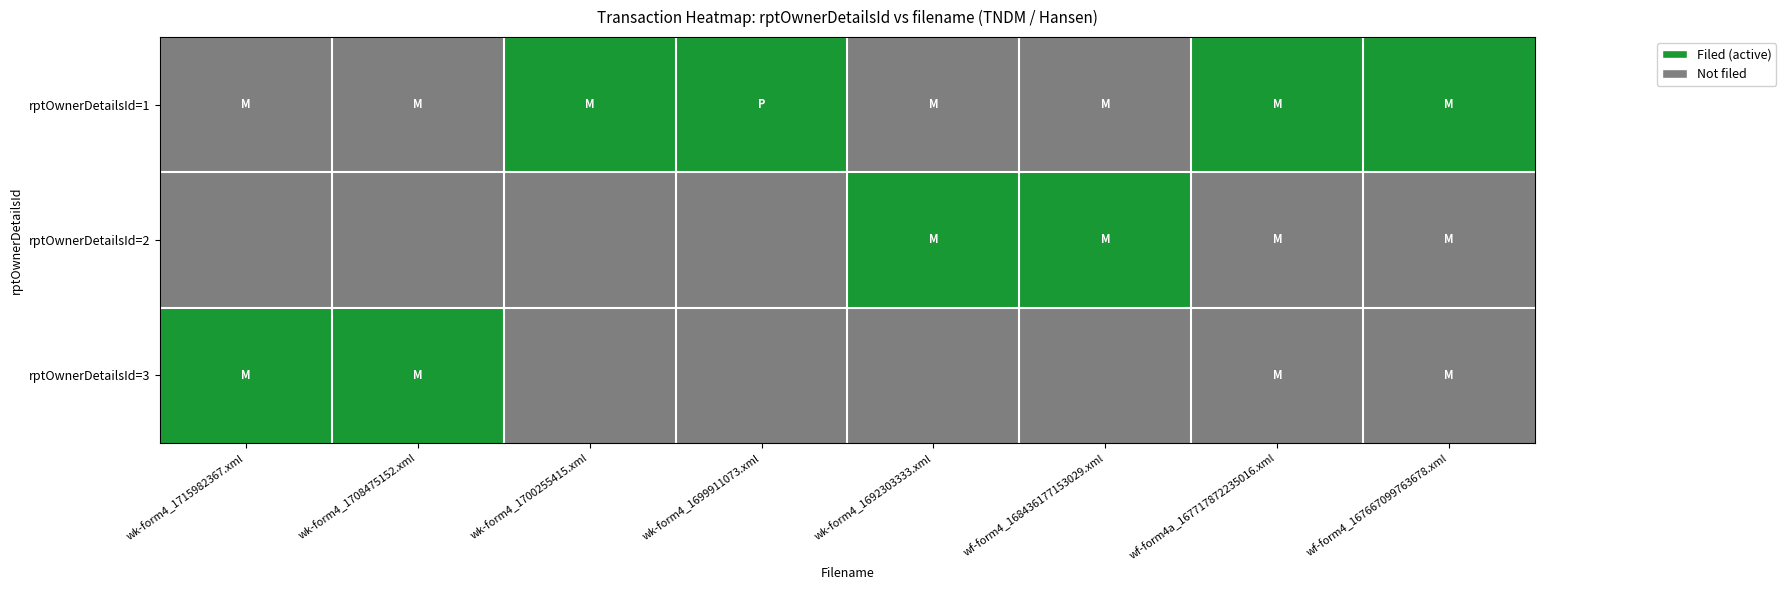

Reading left to right, what are all the values shown in this chart?

rptOwnerDetailsId=1: wk-form4_1715982367.xml=0	wk-form4_1708475152.xml=0	wk-form4_1700255415.xml=1	wk-form4_1699911073.xml=1	wk-form4_1692303333.xml=0	wf-form4_168436177153029.xml=0	wf-form4a_167717872235016.xml=1	wf-form4_167667099763678.xml=1
rptOwnerDetailsId=2: wk-form4_1715982367.xml=0	wk-form4_1708475152.xml=0	wk-form4_1700255415.xml=0	wk-form4_1699911073.xml=0	wk-form4_1692303333.xml=1	wf-form4_168436177153029.xml=1	wf-form4a_167717872235016.xml=0	wf-form4_167667099763678.xml=0
rptOwnerDetailsId=3: wk-form4_1715982367.xml=1	wk-form4_1708475152.xml=1	wk-form4_1700255415.xml=0	wk-form4_1699911073.xml=0	wk-form4_1692303333.xml=0	wf-form4_168436177153029.xml=0	wf-form4a_167717872235016.xml=0	wf-form4_167667099763678.xml=0